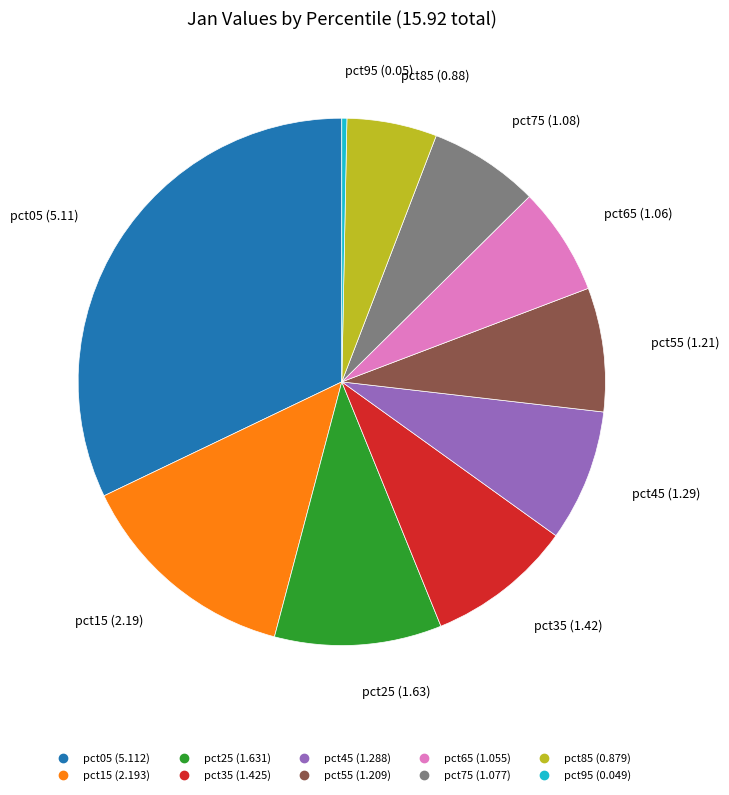

Approximately how many times larger is the value at pct25 compared to pct45?

1.3